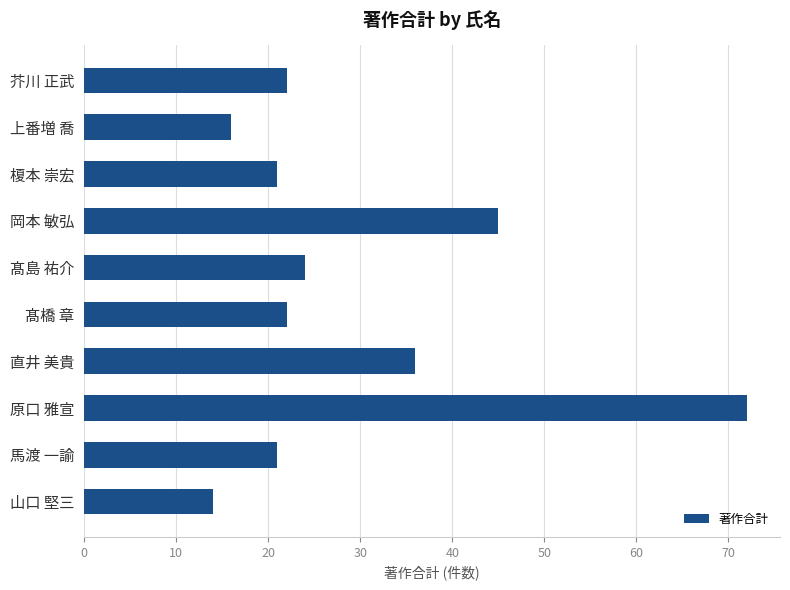

Is it true that the value at 上番増 喬 is 24?

False